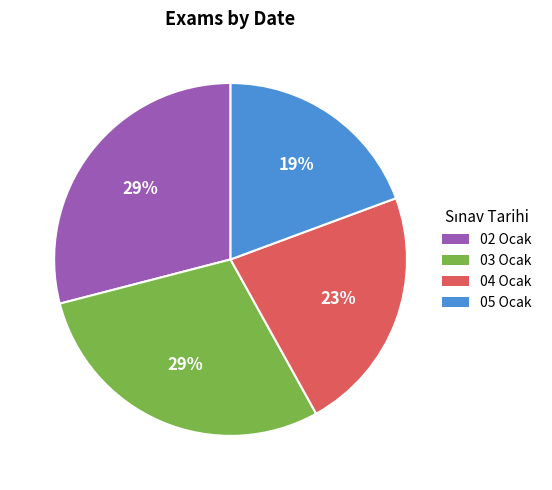

To the nearest percent, what is the difference between the largest and smallest slice percentages?

10%